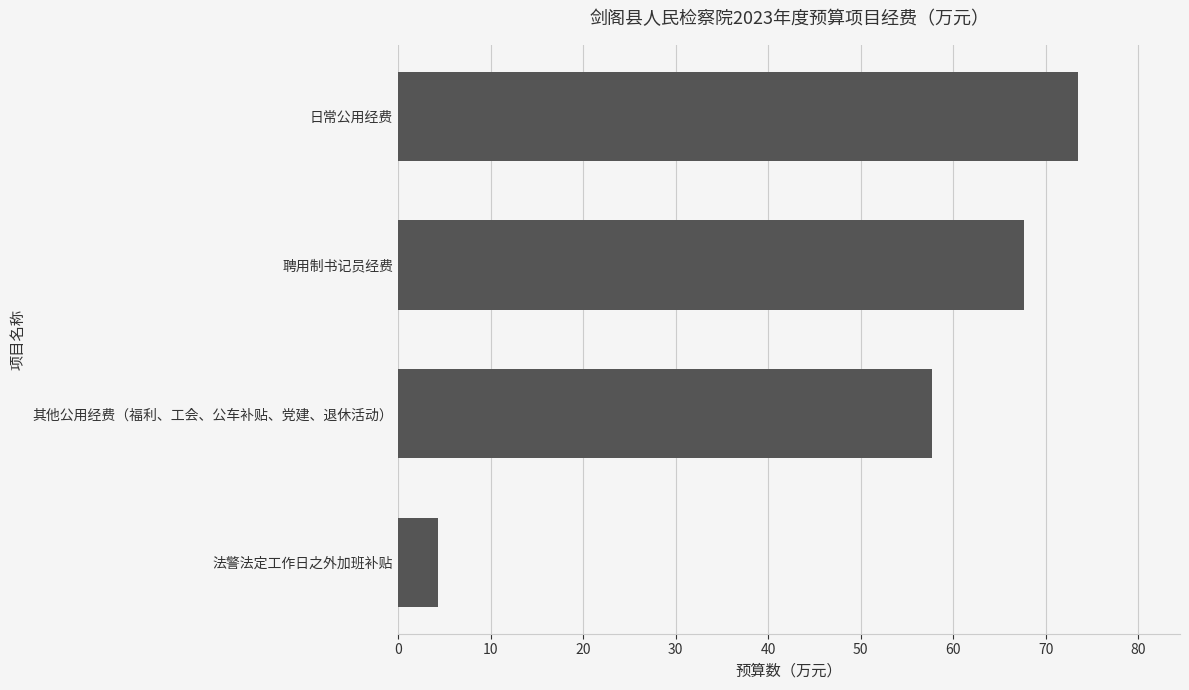

True or false: the data shows 35.9 at 日常公用经费.

False